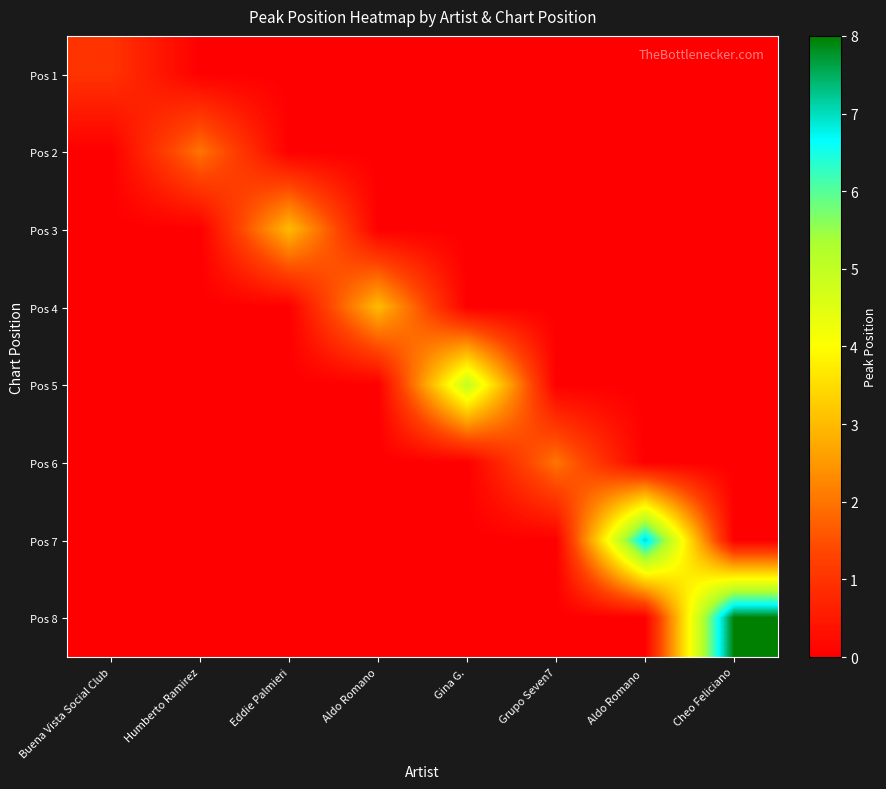

Reading left to right, what are all the values shown in this chart?

Pos 1: Buena Vista Social Club=1	Humberto Ramirez=0	Eddie Palmieri=0	Aldo Romano=0	Gina G.=0	Grupo Seven7=0	Aldo Romano =0	Cheo Feliciano=0
Pos 2: Buena Vista Social Club=0	Humberto Ramirez=2	Eddie Palmieri=0	Aldo Romano=0	Gina G.=0	Grupo Seven7=0	Aldo Romano =0	Cheo Feliciano=0
Pos 3: Buena Vista Social Club=0	Humberto Ramirez=0	Eddie Palmieri=3	Aldo Romano=0	Gina G.=0	Grupo Seven7=0	Aldo Romano =0	Cheo Feliciano=0
Pos 4: Buena Vista Social Club=0	Humberto Ramirez=0	Eddie Palmieri=0	Aldo Romano=3	Gina G.=0	Grupo Seven7=0	Aldo Romano =0	Cheo Feliciano=0
Pos 5: Buena Vista Social Club=0	Humberto Ramirez=0	Eddie Palmieri=0	Aldo Romano=0	Gina G.=5	Grupo Seven7=0	Aldo Romano =0	Cheo Feliciano=0
Pos 6: Buena Vista Social Club=0	Humberto Ramirez=0	Eddie Palmieri=0	Aldo Romano=0	Gina G.=0	Grupo Seven7=2	Aldo Romano =0	Cheo Feliciano=0
Pos 7: Buena Vista Social Club=0	Humberto Ramirez=0	Eddie Palmieri=0	Aldo Romano=0	Gina G.=0	Grupo Seven7=0	Aldo Romano =7	Cheo Feliciano=0
Pos 8: Buena Vista Social Club=0	Humberto Ramirez=0	Eddie Palmieri=0	Aldo Romano=0	Gina G.=0	Grupo Seven7=0	Aldo Romano =0	Cheo Feliciano=8